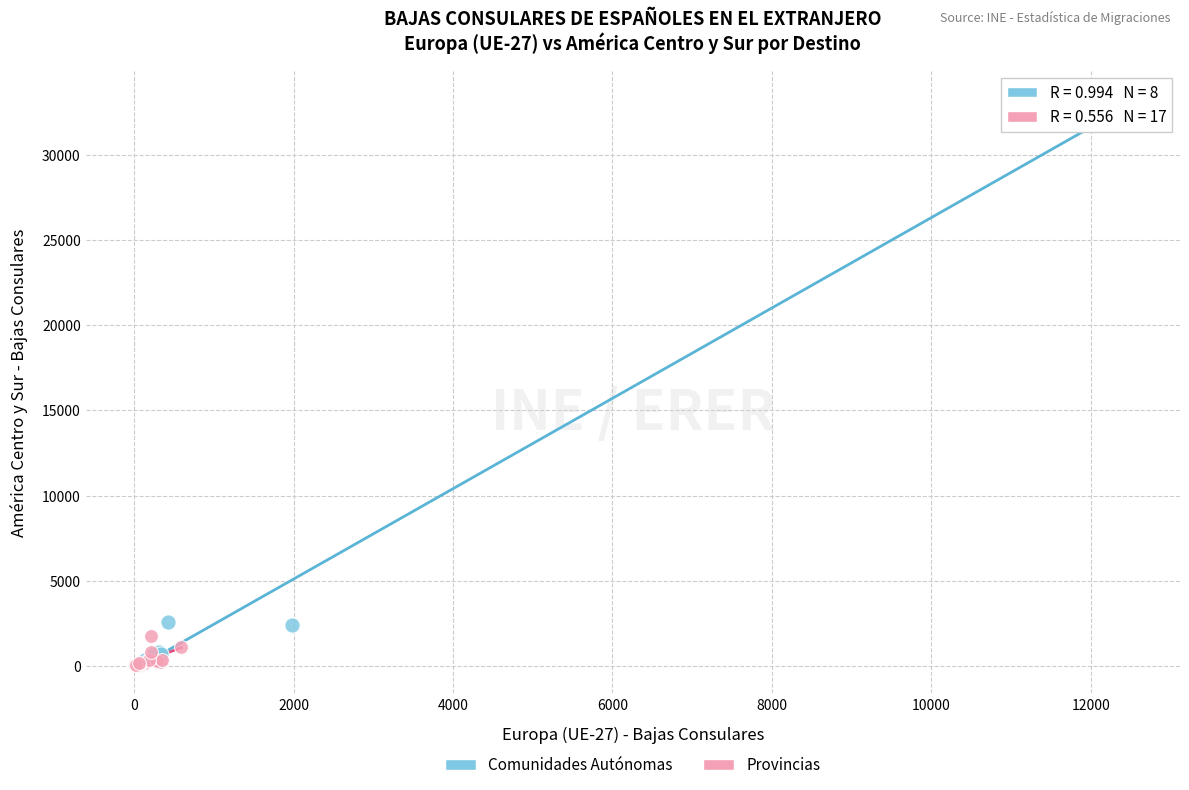

Which series has the widest spread of Y values?

Comunidades Autónomas